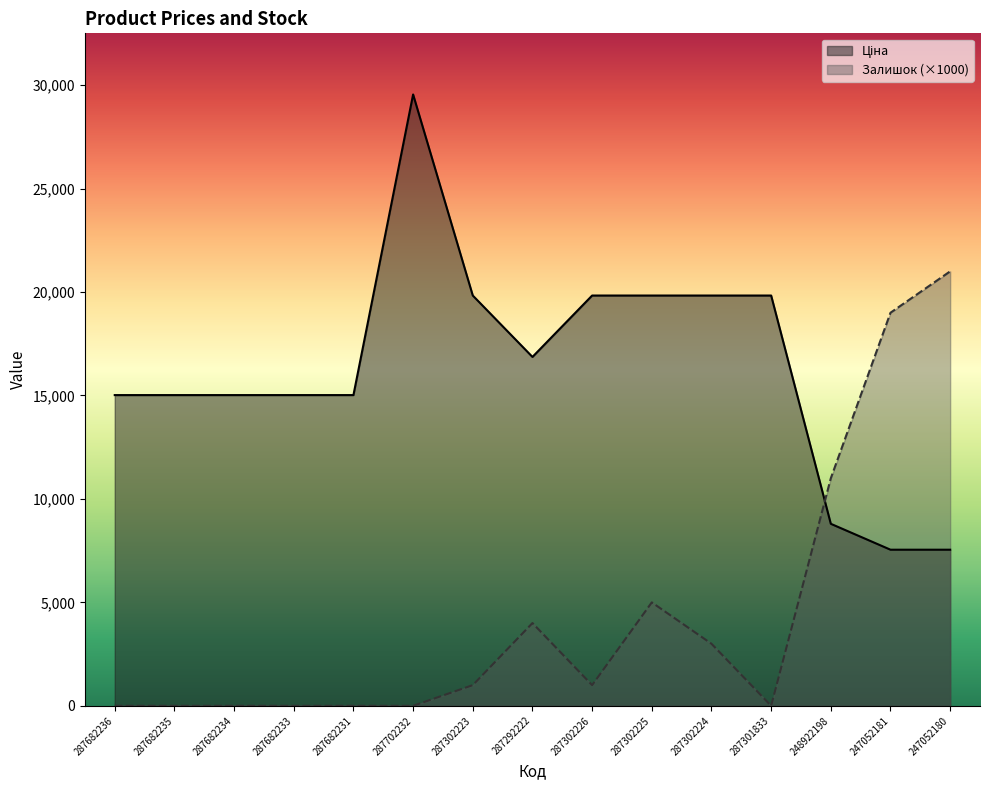

How many lines are shown in the chart?

2